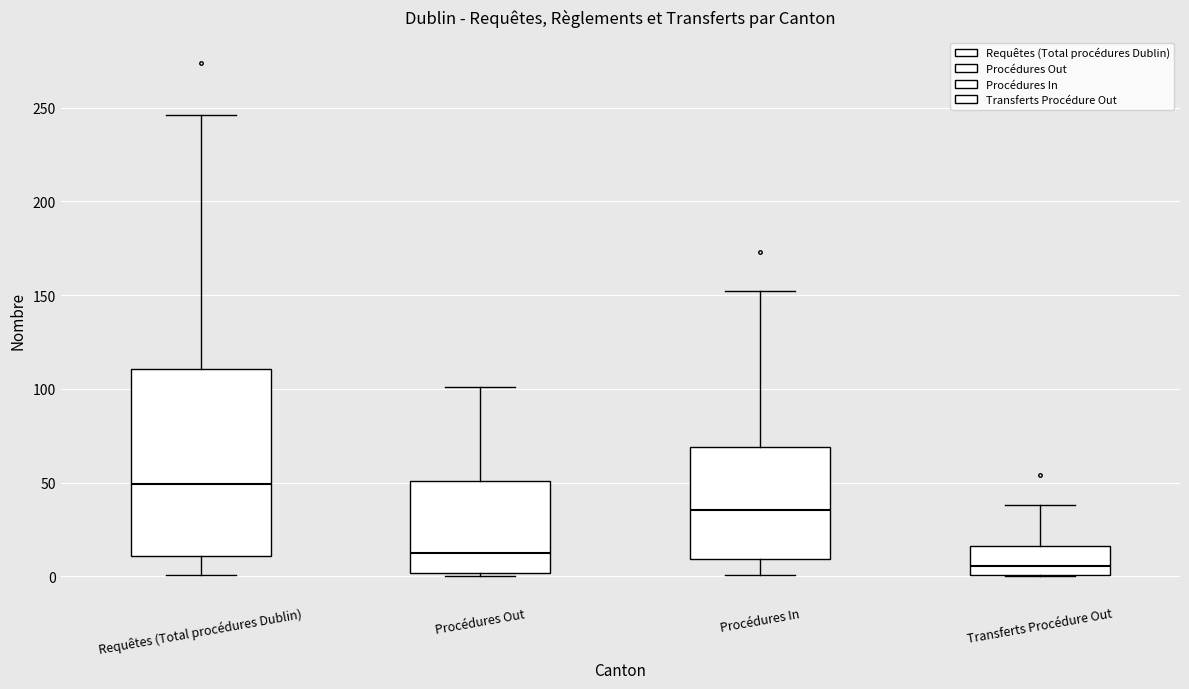

Reading left to right, transcribe this box plot: for each box, give where its median line is, the range the box spans, and where its two whiskers end, as read against the y-axis. The values are not printed on the chart, so give them approximately, as read against the axis.

Requêtes (Total procédures Dublin): median 50, box 10 to 110, whiskers 0 to 245
Procédures Out: median 15, box 0 to 50, whiskers 0 (just below the box's lower edge) to 100
Procédures In: median 35, box 10 to 70, whiskers 0 to 150
Transferts Procédure Out: median 5, box 0 to 15, whiskers 0 to 40